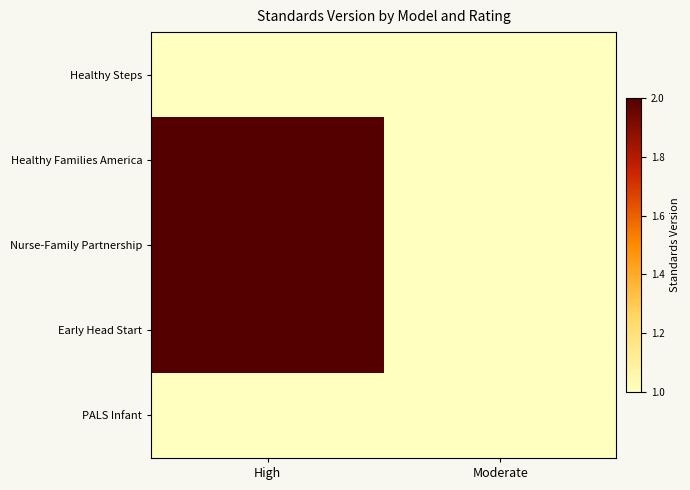

Rank the series by their maximum value, from highest to lowest.

Healthy Families America, Nurse-Family Partnership, Early Head Start, Healthy Steps, PALS Infant